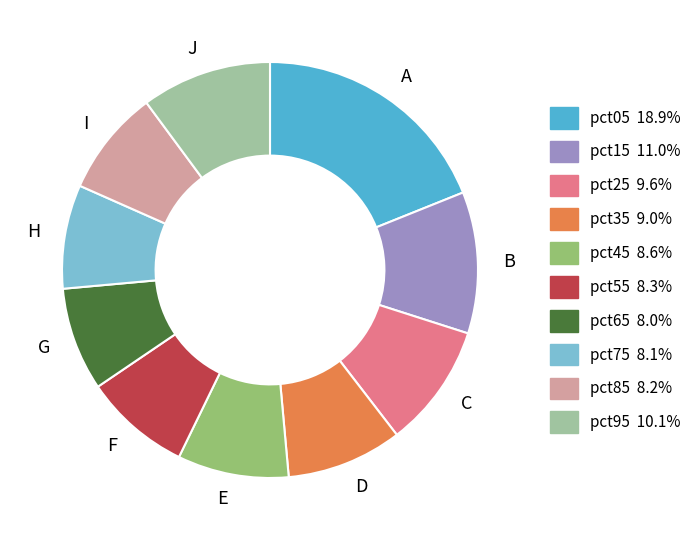

Which slice is the largest?

A